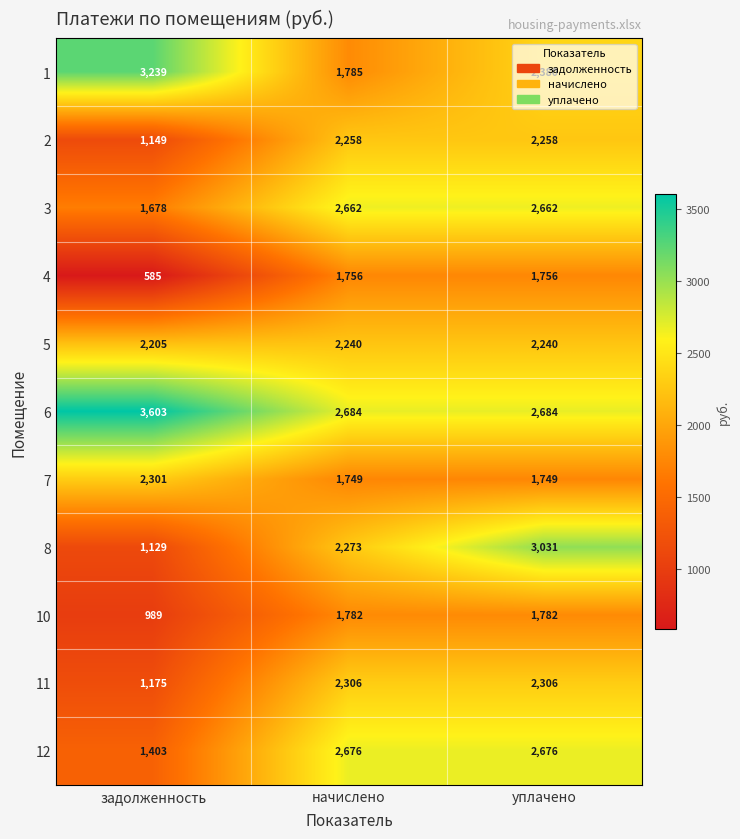

What is the difference between the highest and lowest values at задолженность?

3018